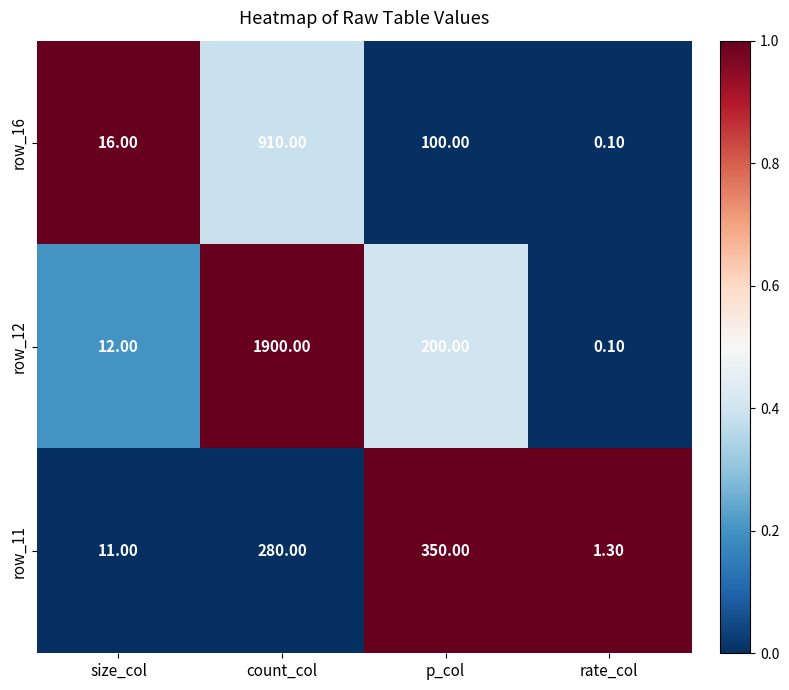

Rank the series by their average value, from highest to lowest.

row_12, row_16, row_11